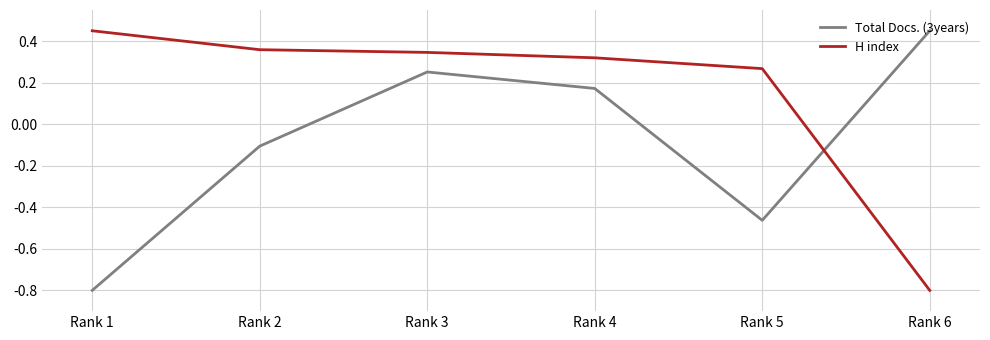

Where does the Total Docs. (3years) series first go above 0?

Rank 3